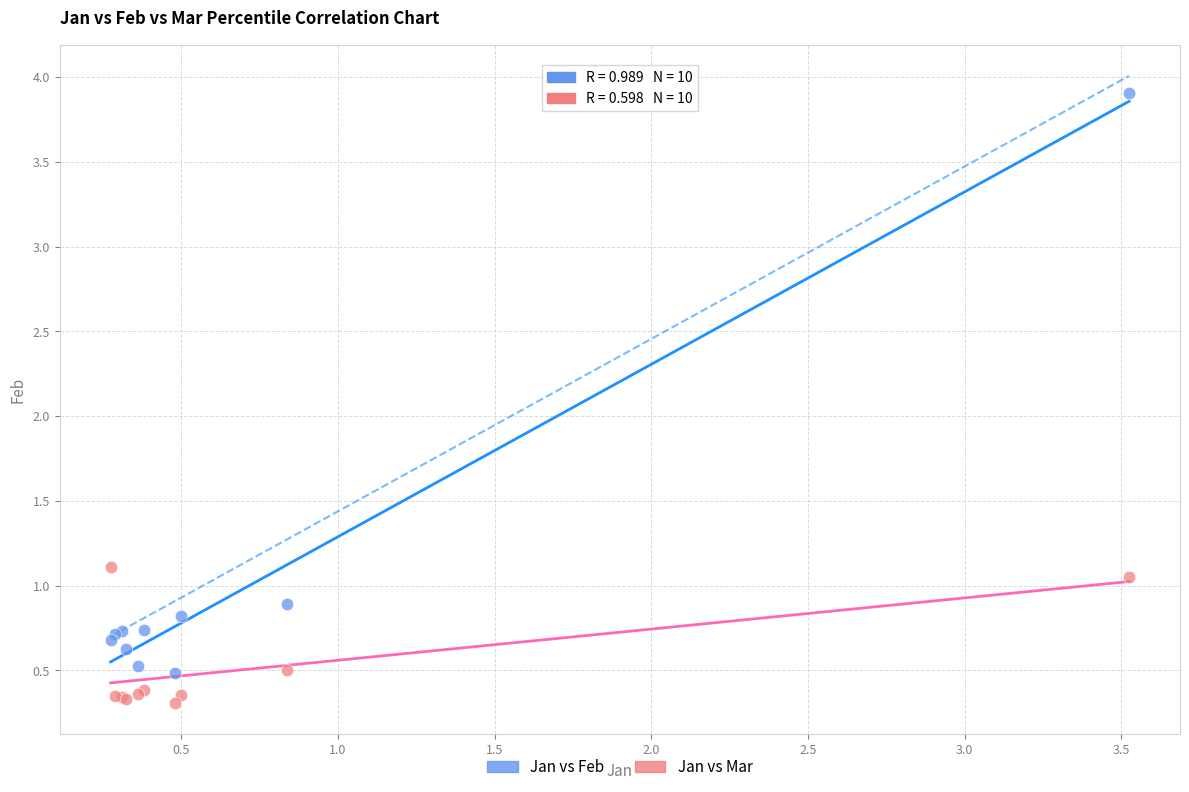

Which series contains the highest Y value?

Jan vs Feb